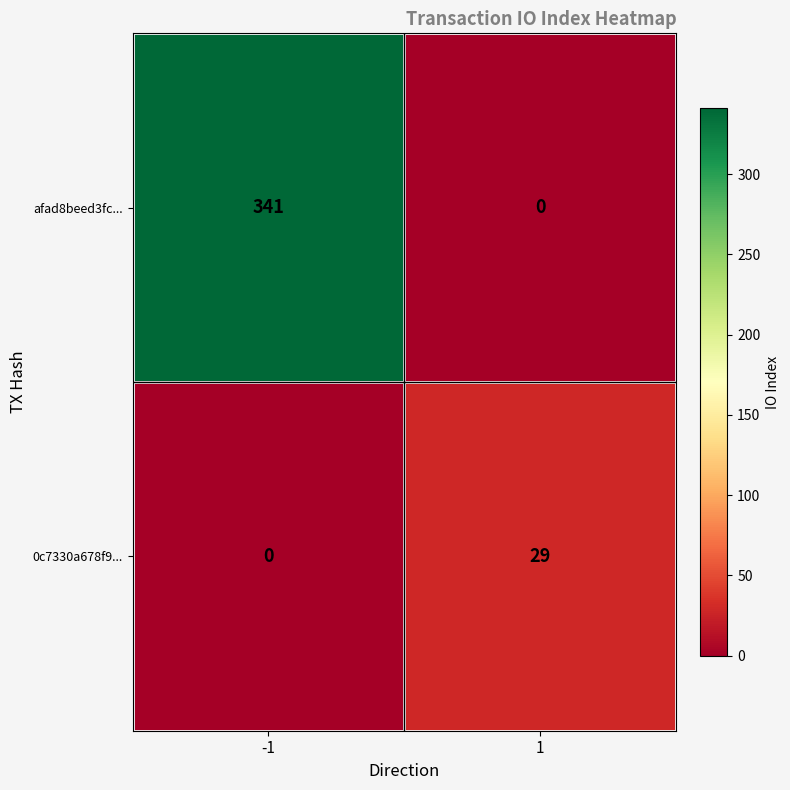

At 1, list the series in order from smallest to largest.

afad8beed3fc..., 0c7330a678f9...